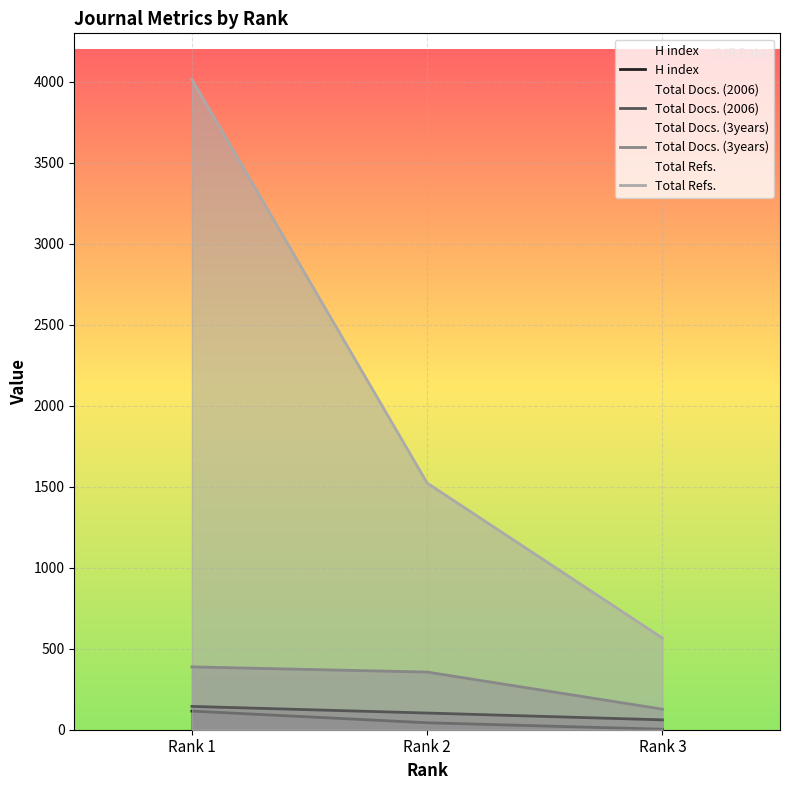

How many lines are shown in the chart?

4